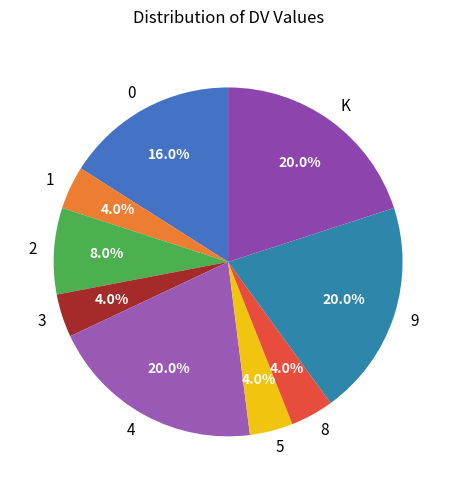

Is there a majority slice in this chart?

No